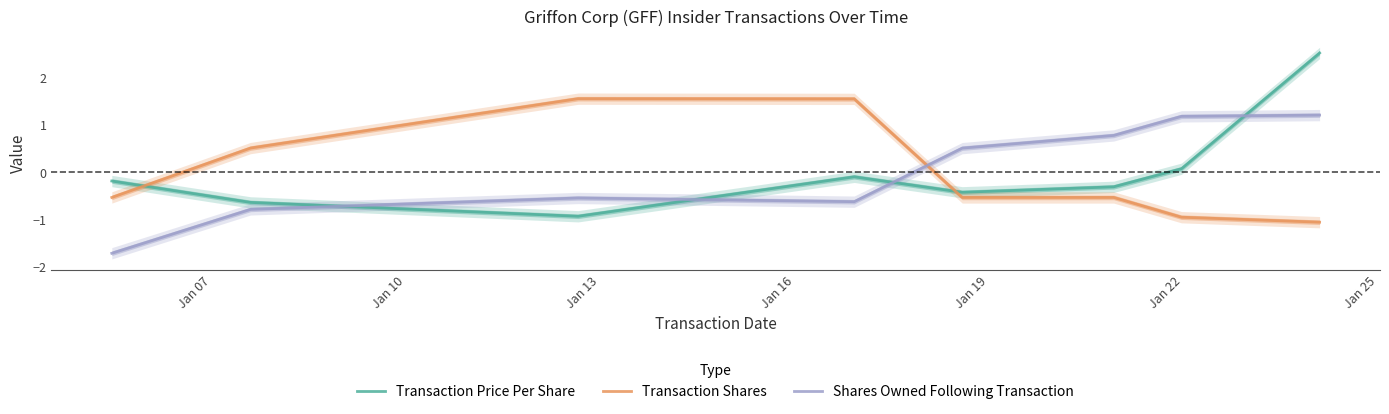

What is the difference between the second highest and minimum values in the Shares Owned Following Transaction series?

2.9